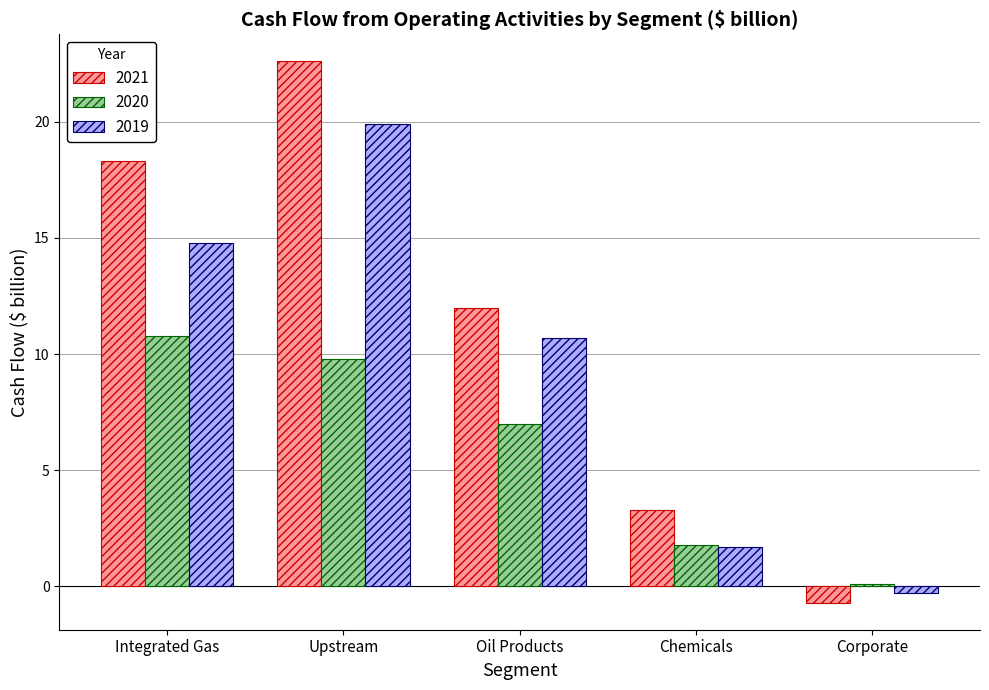

What is the label of the 2nd bar from the left?

Upstream